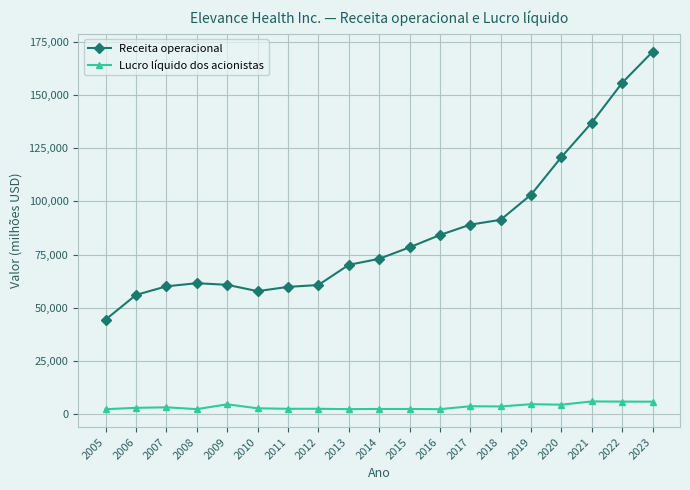

What is the sum of all Lucro líquido dos acionistas values?

69509